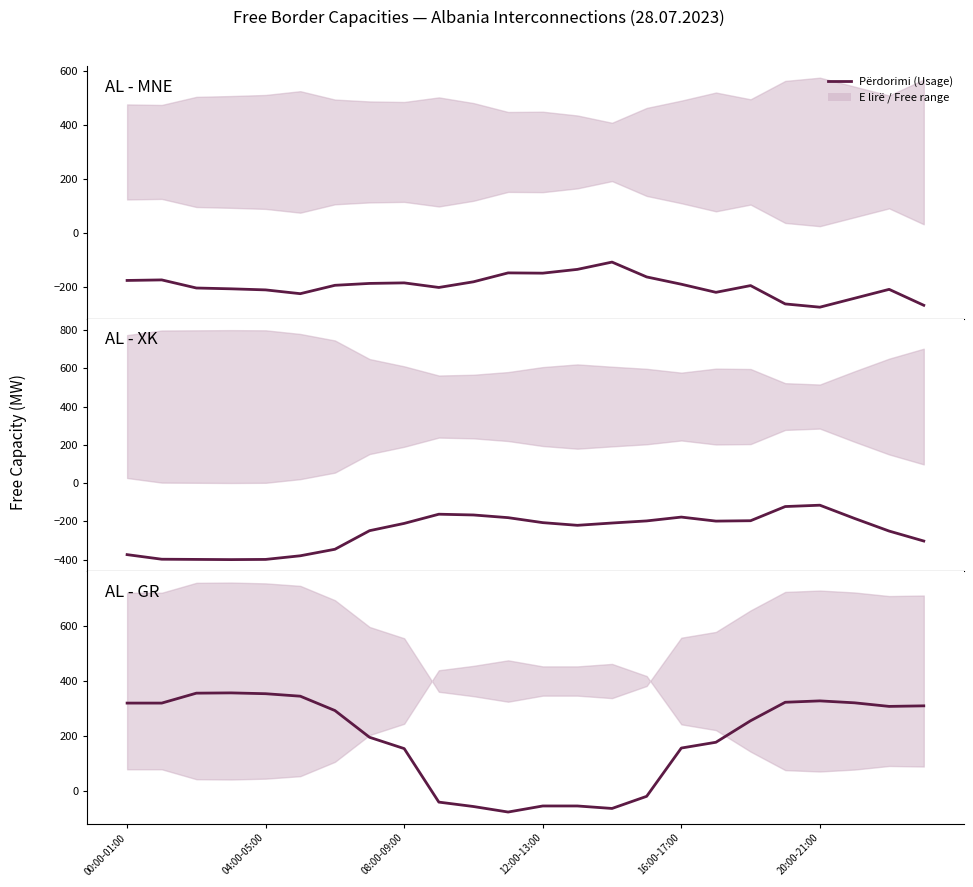

Does the chart have visible grid lines?

No